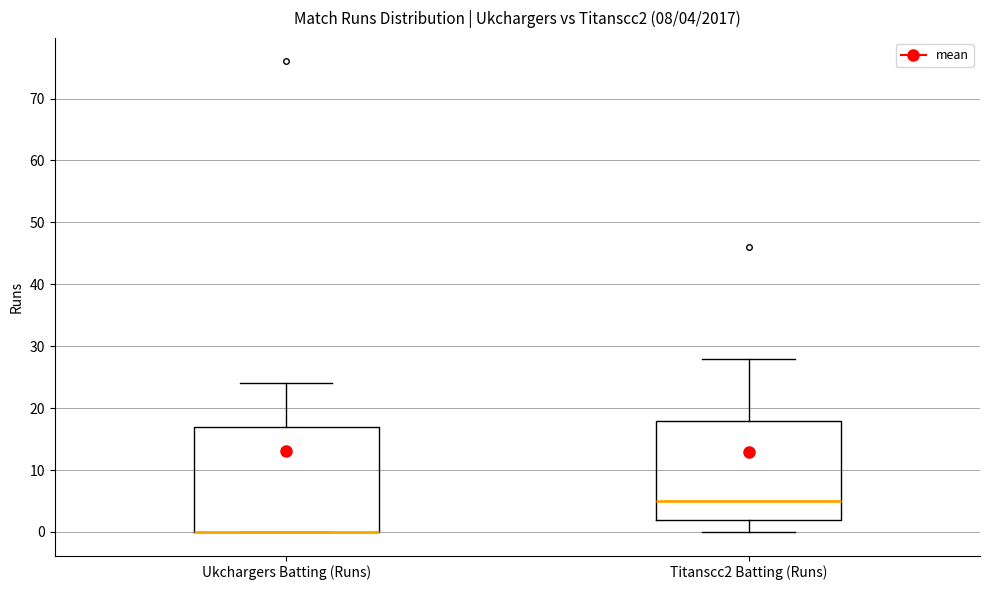

Comparing the boxes themselves (not the whiskers), which one is the tallest?

Ukchargers Batting (Runs)